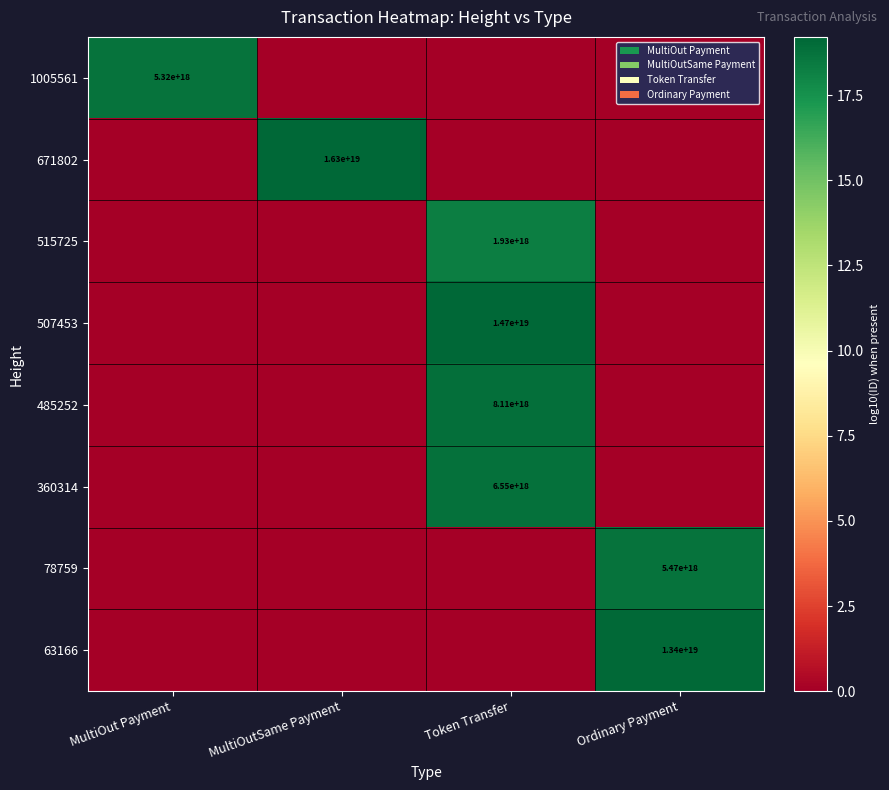

At which category is the sum across all series the highest?

Token Transfer